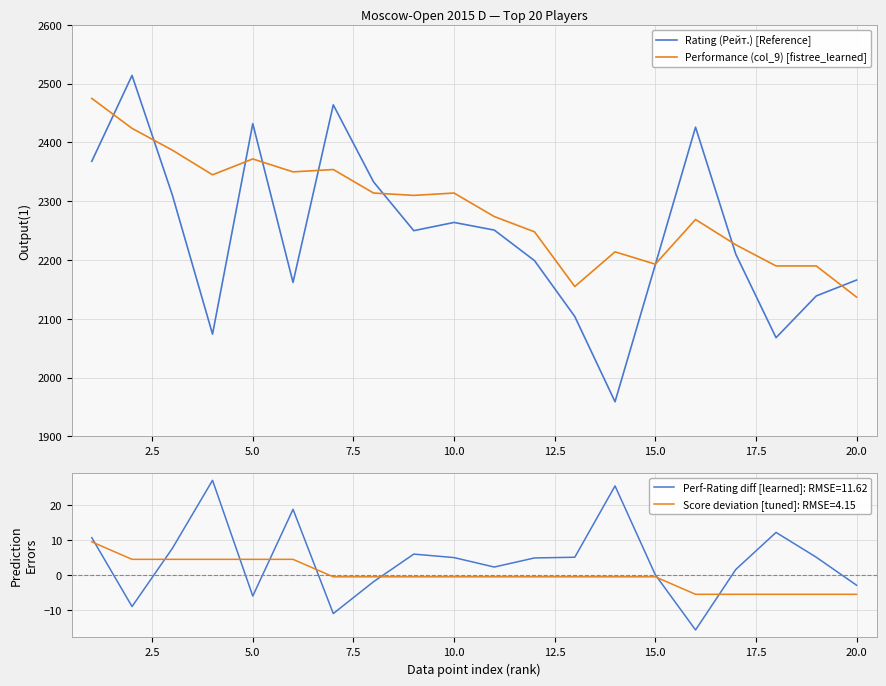

In Performance (col_9) [fistree_learned], how many points are lower than both neighbors (excluding endpoints)?

5